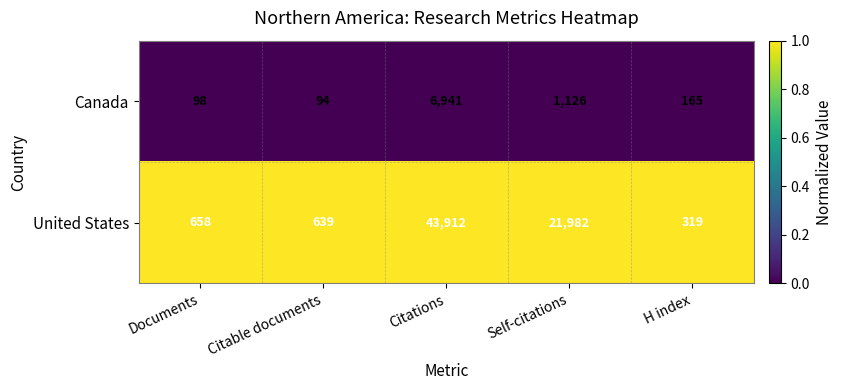

Reading left to right, transcribe all the data shown in this chart.

Canada: 98	94	6941	1126	165
United States: 658	639	43912	21982	319